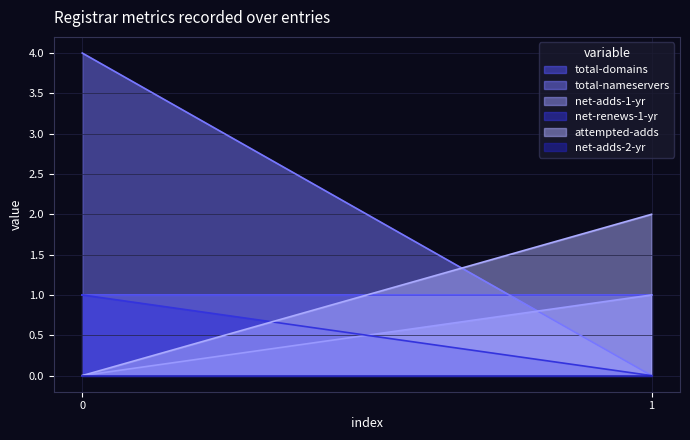

What are all the series names shown in the legend?

total-domains, total-nameservers, net-adds-1-yr, net-renews-1-yr, attempted-adds, net-adds-2-yr